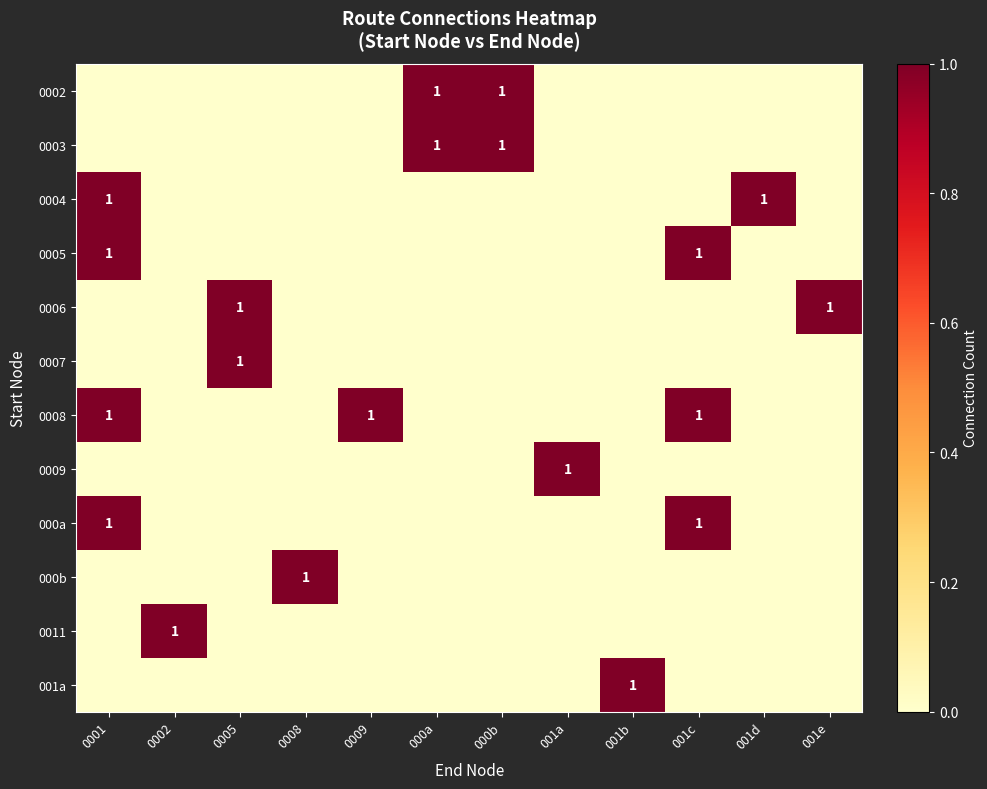

Is it true that 0002 equals 1 at 000b?

True